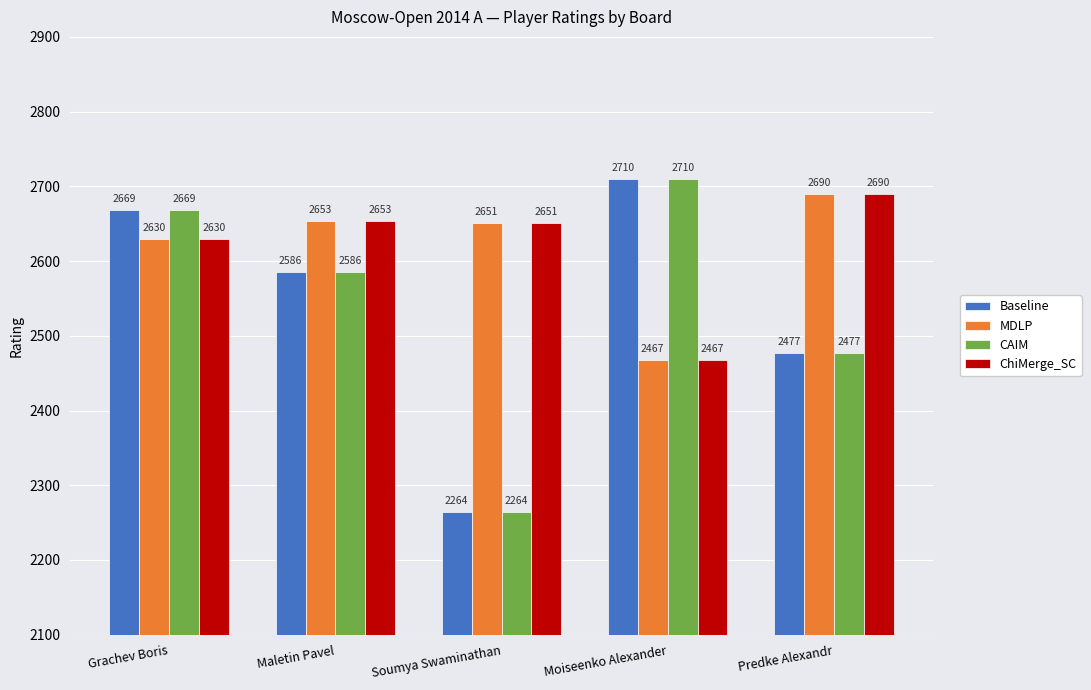

Reading left to right, transcribe all the data shown in this chart.

Baseline: Grachev Boris=2669	Maletin Pavel=2586	Soumya Swaminathan=2264	Moiseenko Alexander=2710	Predke Alexandr=2477
MDLP: Grachev Boris=2630	Maletin Pavel=2653	Soumya Swaminathan=2651	Moiseenko Alexander=2467	Predke Alexandr=2690
CAIM: Grachev Boris=2669	Maletin Pavel=2586	Soumya Swaminathan=2264	Moiseenko Alexander=2710	Predke Alexandr=2477
ChiMerge_SC: Grachev Boris=2630	Maletin Pavel=2653	Soumya Swaminathan=2651	Moiseenko Alexander=2467	Predke Alexandr=2690